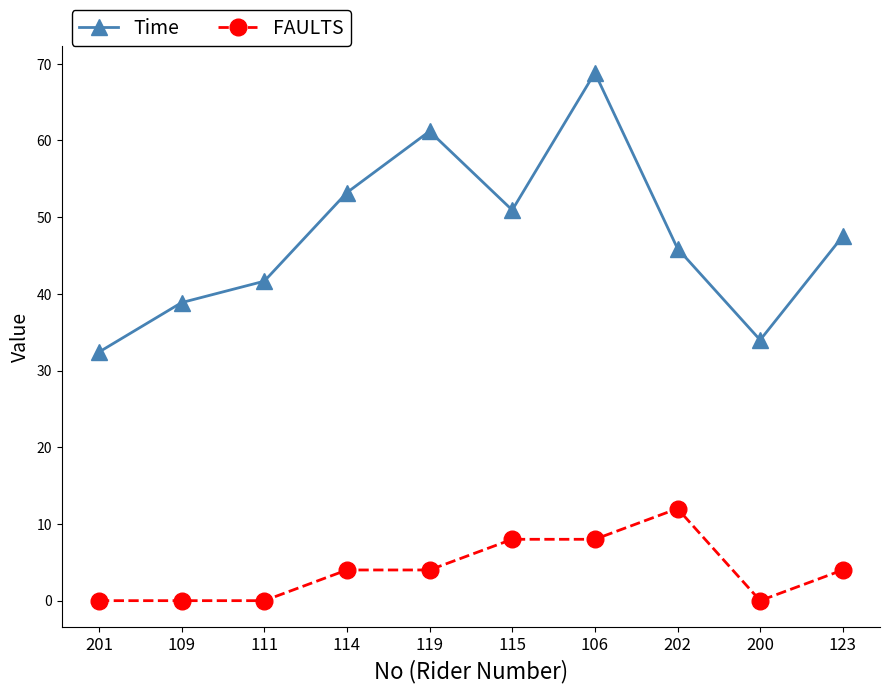

What is the spread (max minus min) of values at 109?

38.9